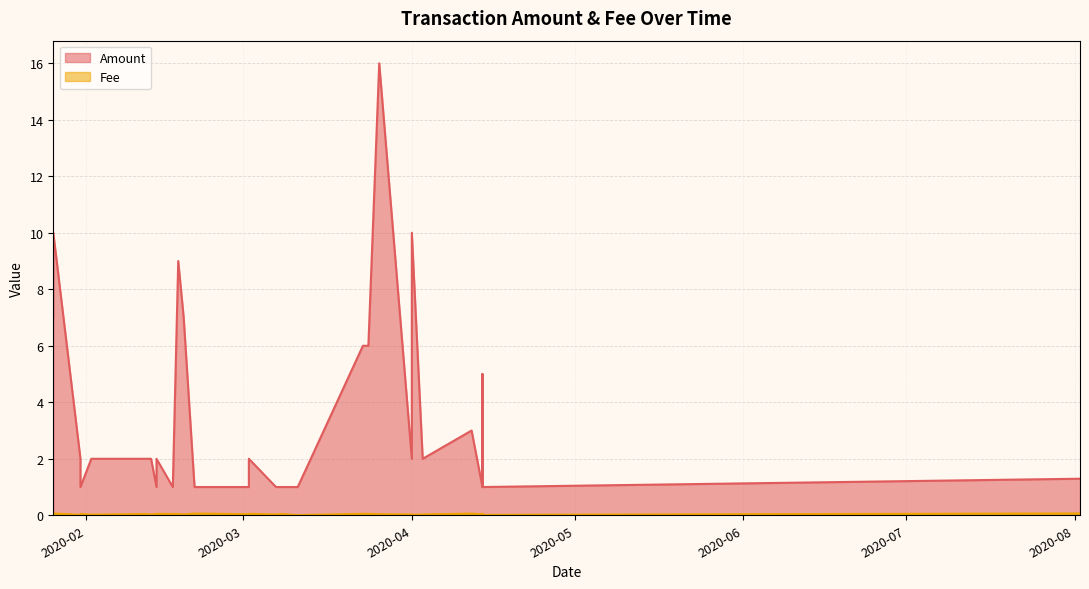

True or false: Fee and Amount intersect in this chart.

False